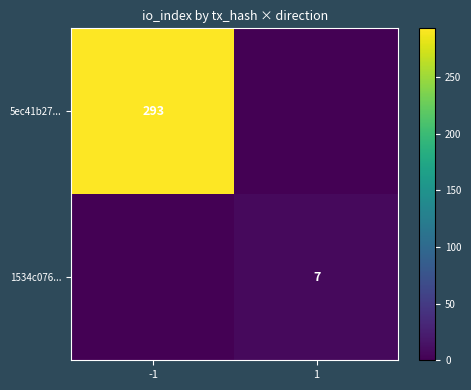

Which has a higher value, 1 or -1?

-1